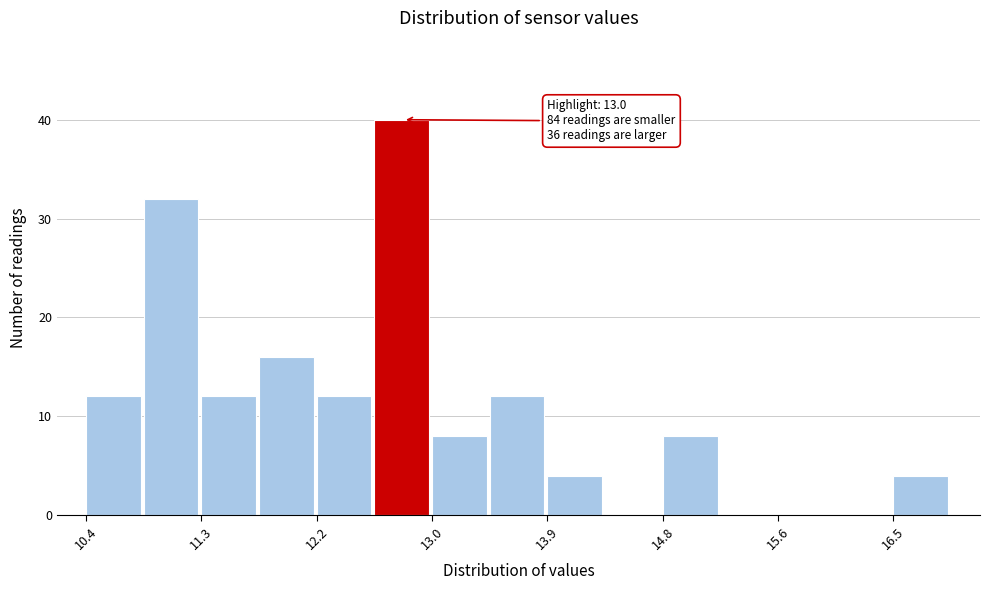

Which range on the x-axis has the tallest bar?

12.6 to 13.0